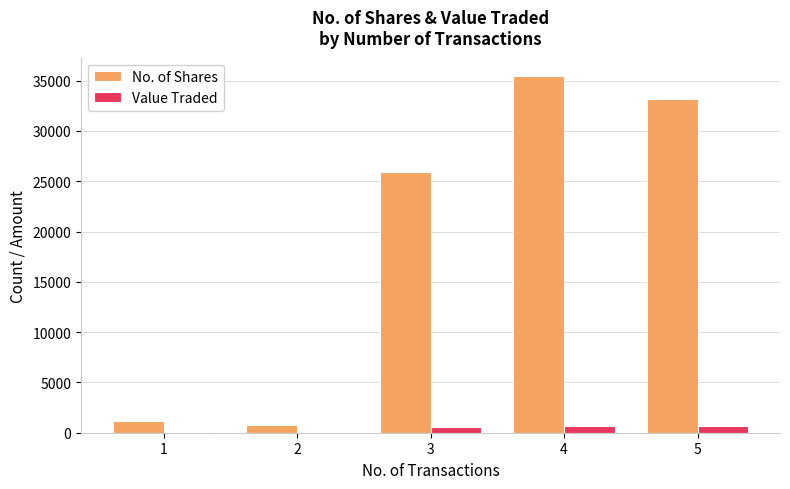

What is the sum of all No. of Shares values?

96641